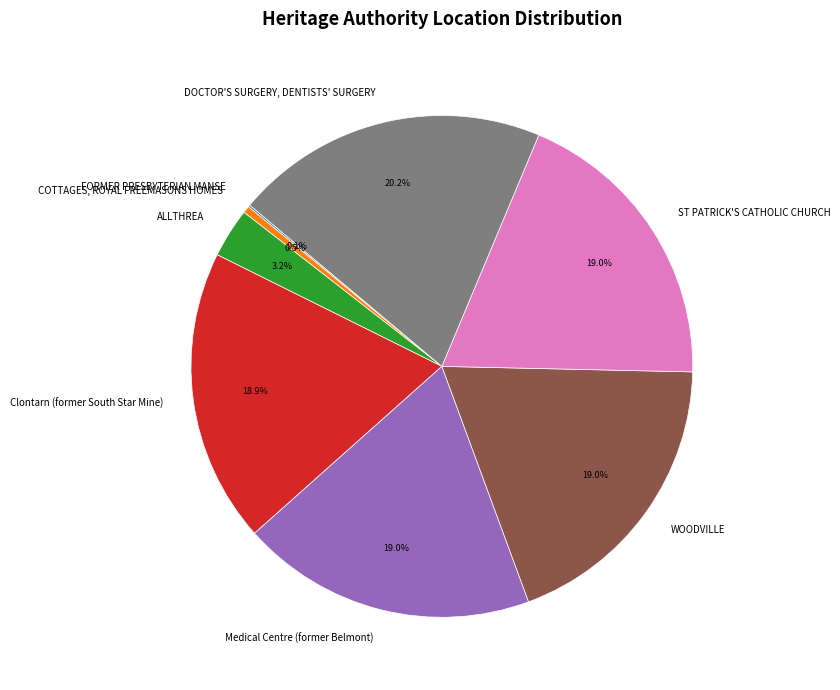

Approximately how many times larger is the value at DOCTOR'S SURGERY, DENTISTS' SURGERY compared to WOODVILLE?

1.1